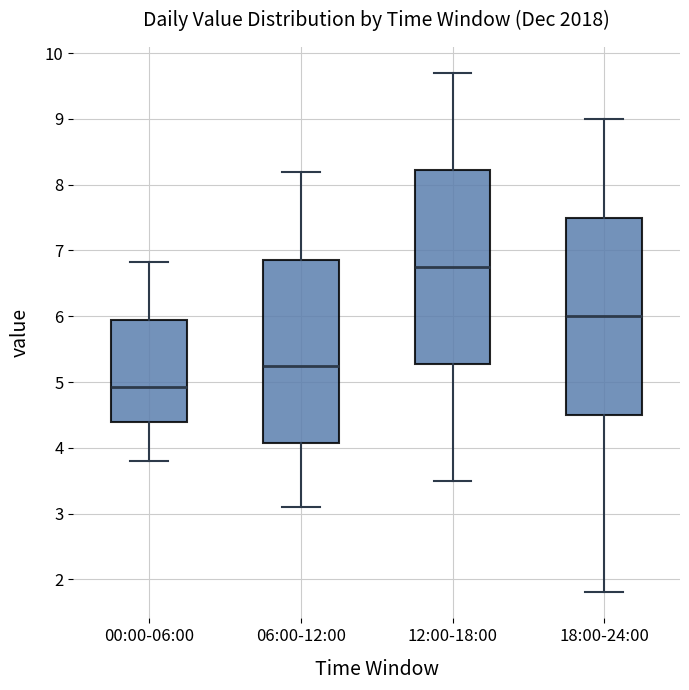

Reading left to right, read every box against the y-axis: the position of its median line, the range the box covers, and the ends of its whiskers. The values are not printed on the chart, so give them approximately, as read against the axis.

00:00-06:00: median 4.9, box 4.4 to 5.9, whiskers 3.8 to 6.8
06:00-12:00: median 5.3, box 4.1 to 6.9, whiskers 3.1 to 8.2
12:00-18:00: median 6.8, box 5.3 to 8.2, whiskers 3.5 to 9.7
18:00-24:00: median 6.0, box 4.5 to 7.5, whiskers 1.8 to 9.0